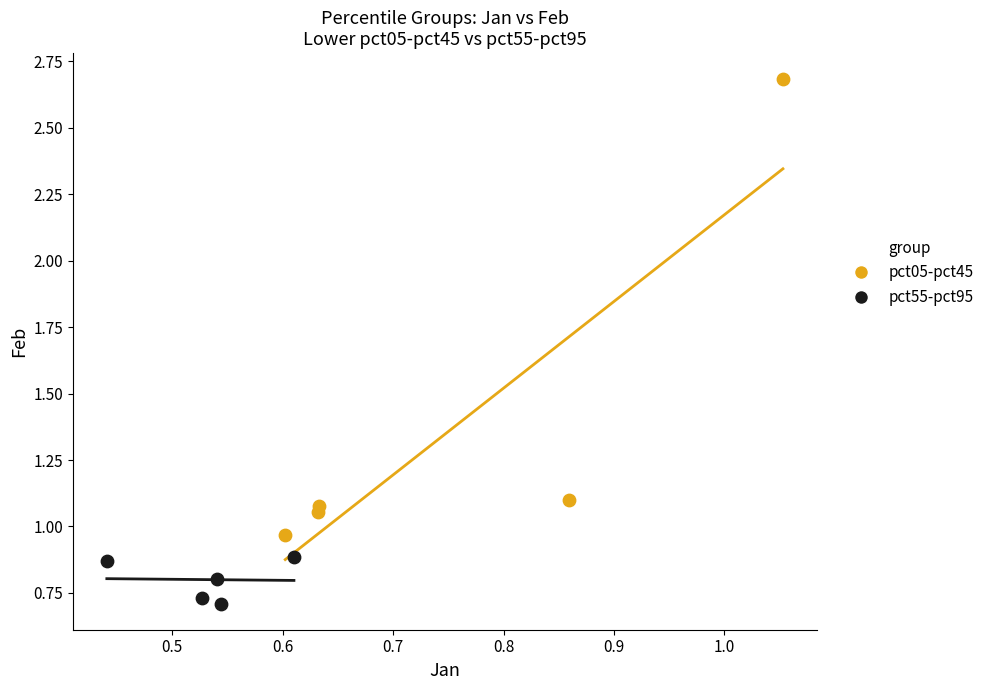

Which series contains the lowest Y value?

pct55-pct95